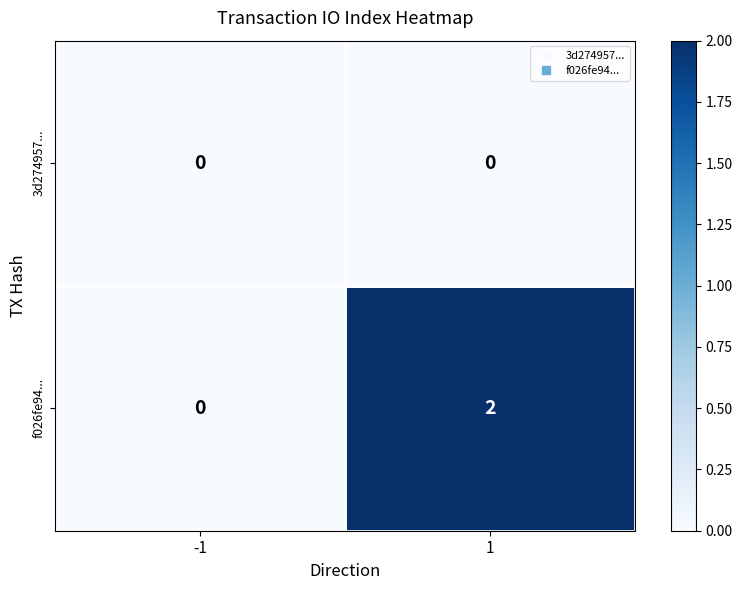

Which series has the largest total across all categories?

f026fe94...